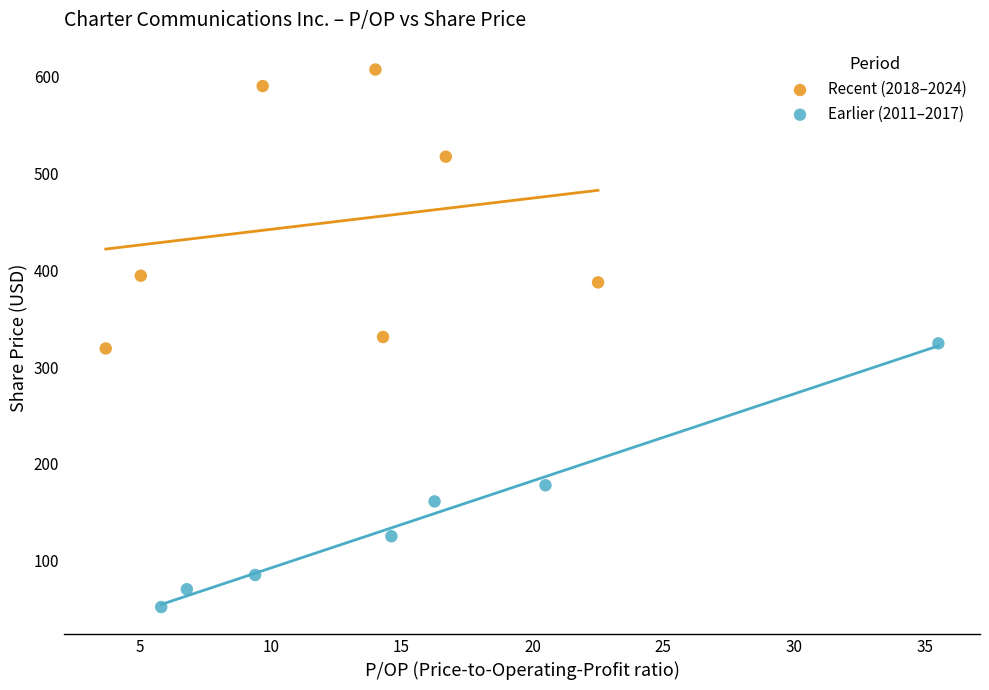

What are all the series names shown in the legend?

Recent (2018–2024), Earlier (2011–2017)